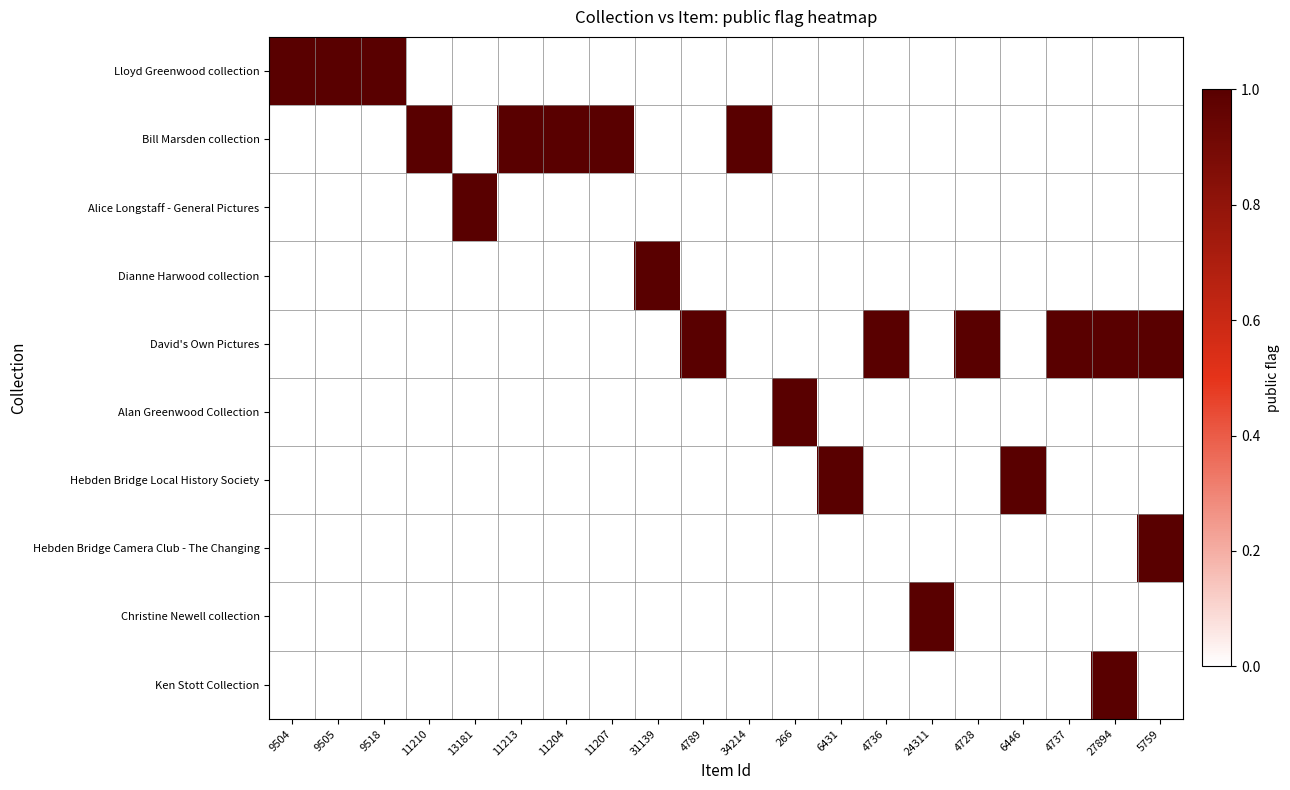

Which series has the widest spread of values?

Lloyd Greenwood collection